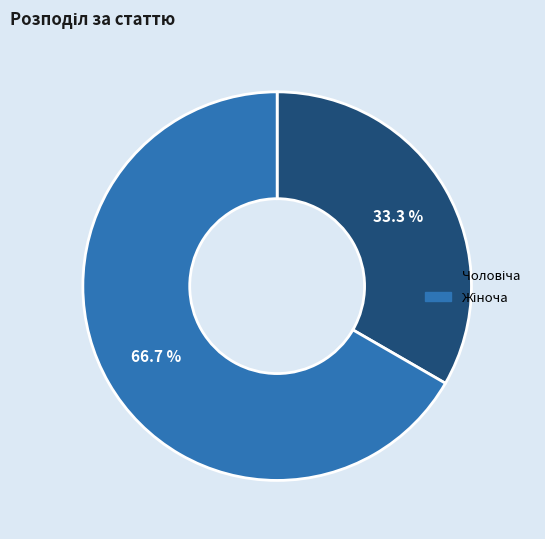

Is there any slice that represents more than half of the pie?

Yes